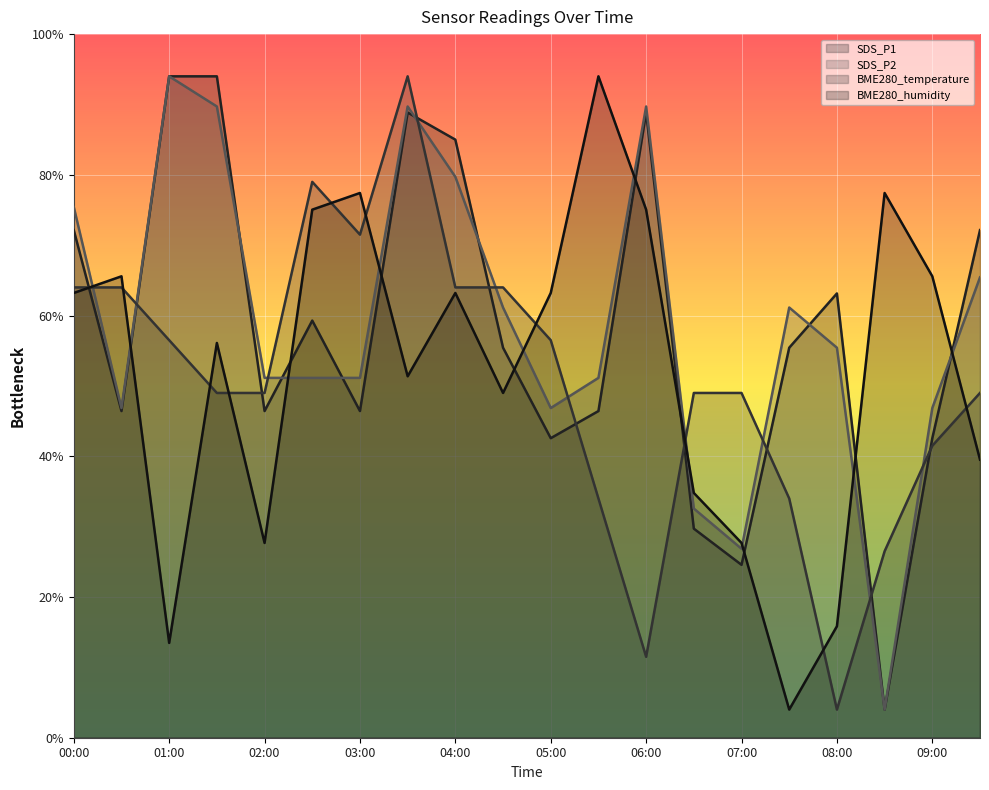

What is the difference between the highest and lowest values at 03:30?

21.3